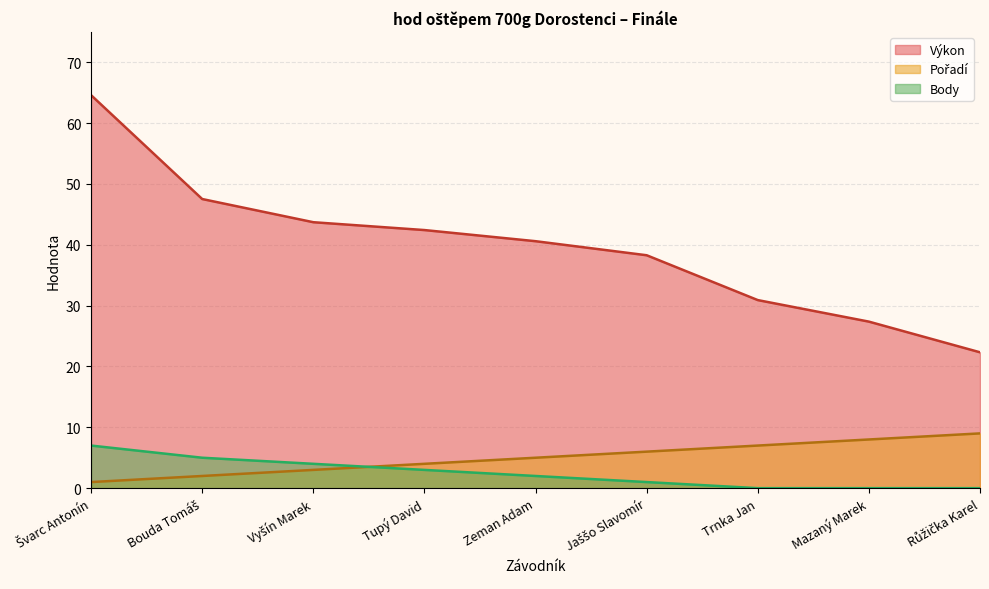

What is the greatest value displayed?

64.6